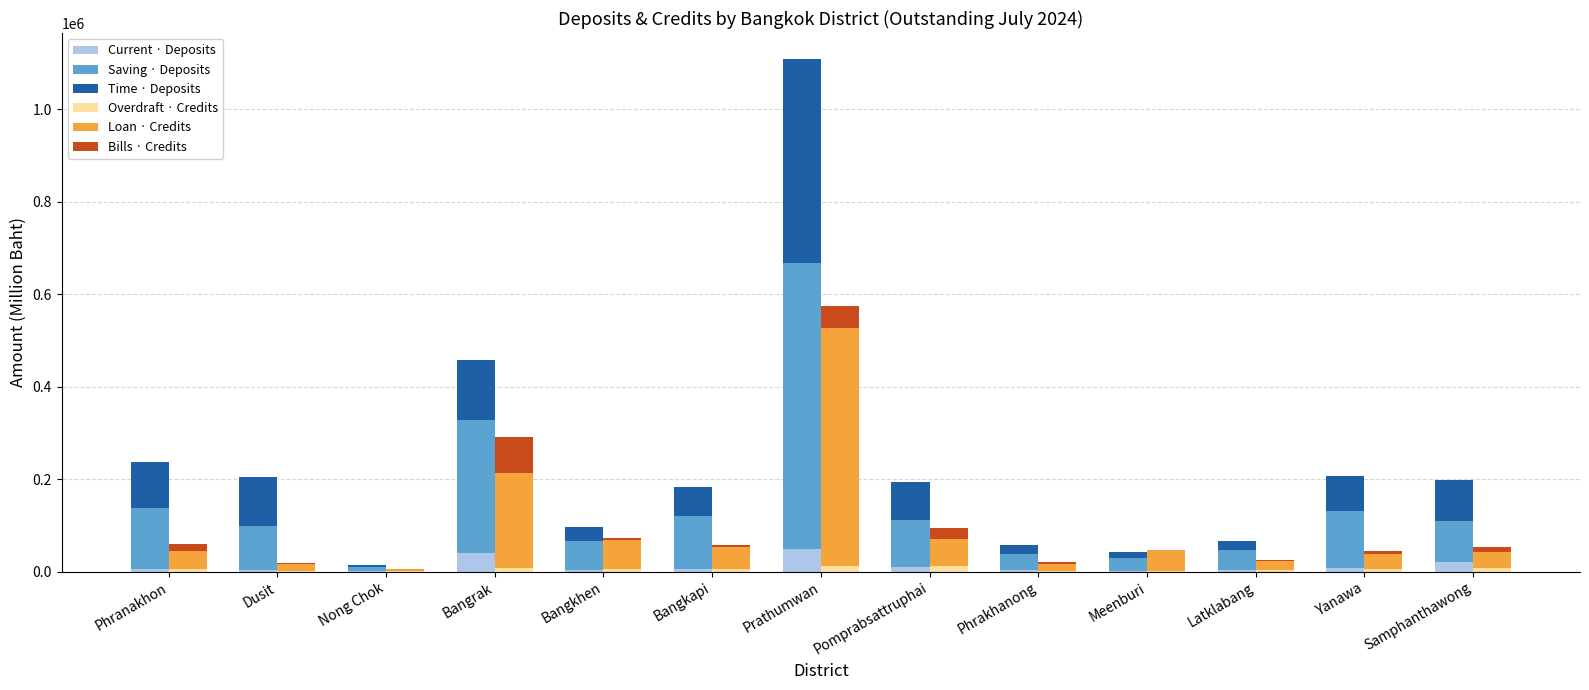

List the series in order of their peak value, highest first.

Saving · Deposits, Loan · Credits, Time · Deposits, Bills · Credits, Current · Deposits, Overdraft · Credits